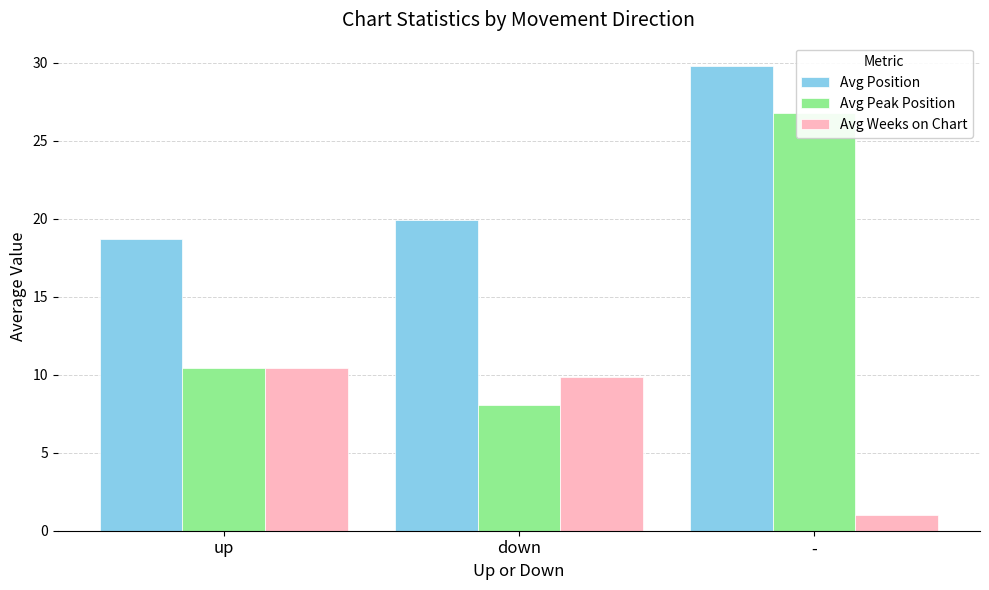

Reading left to right, list all the values displayed in this chart.

Avg Position: 18.7	19.9	29.8
Avg Peak Position: 10.5	8.1	26.8
Avg Weeks on Chart: 10.5	9.8	1.0